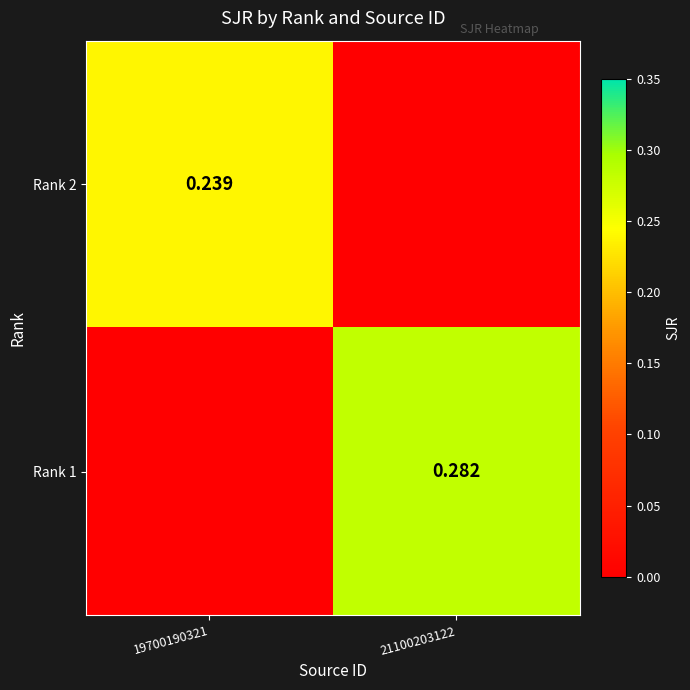

Is the value of Rank 2 at 19700190321 greater than the value of Rank 1 at 21100203122?

No